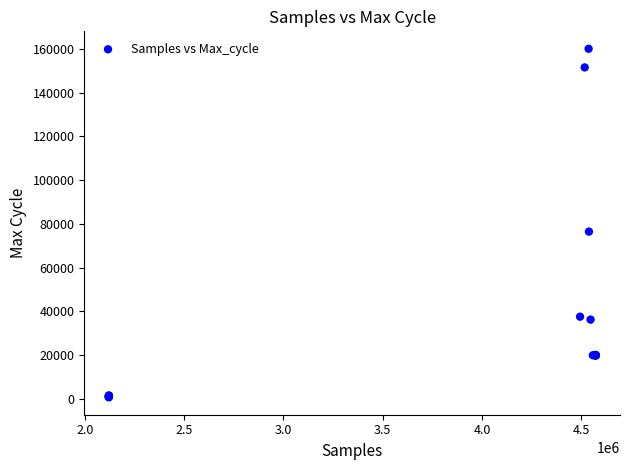

What Y value in the scatter plot is closest to 80396?

76480